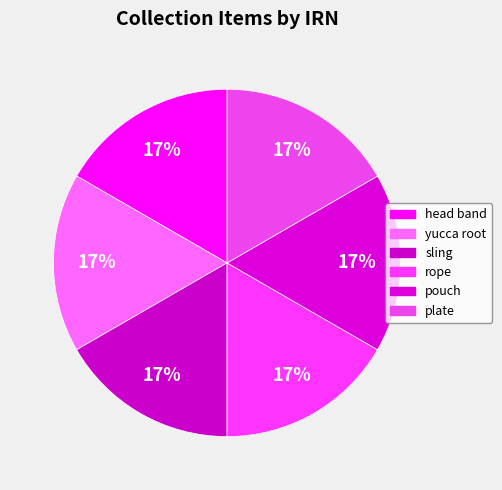

What is the largest slice in the pie chart?

plate